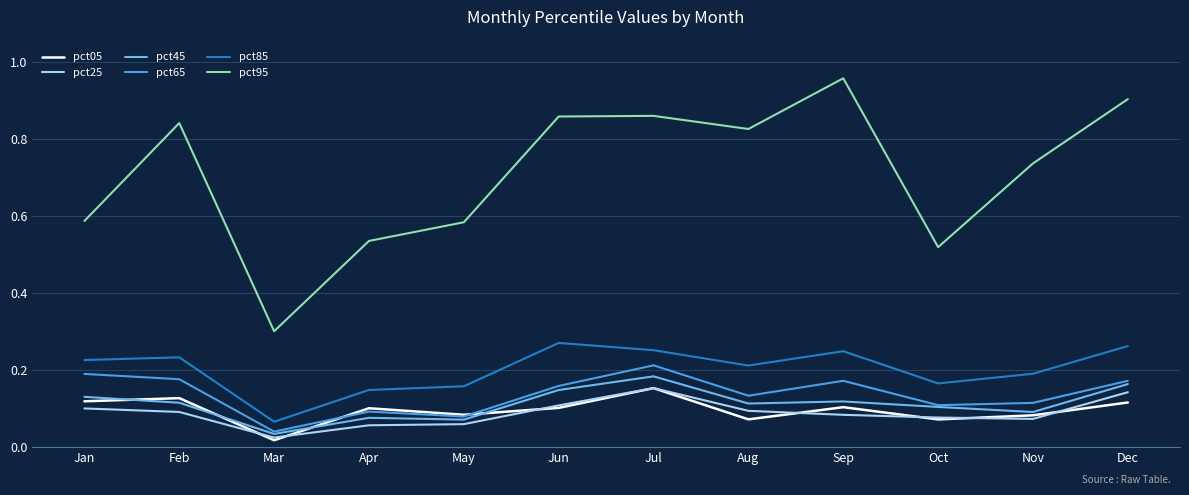

Which series has the largest total across all categories?

pct95